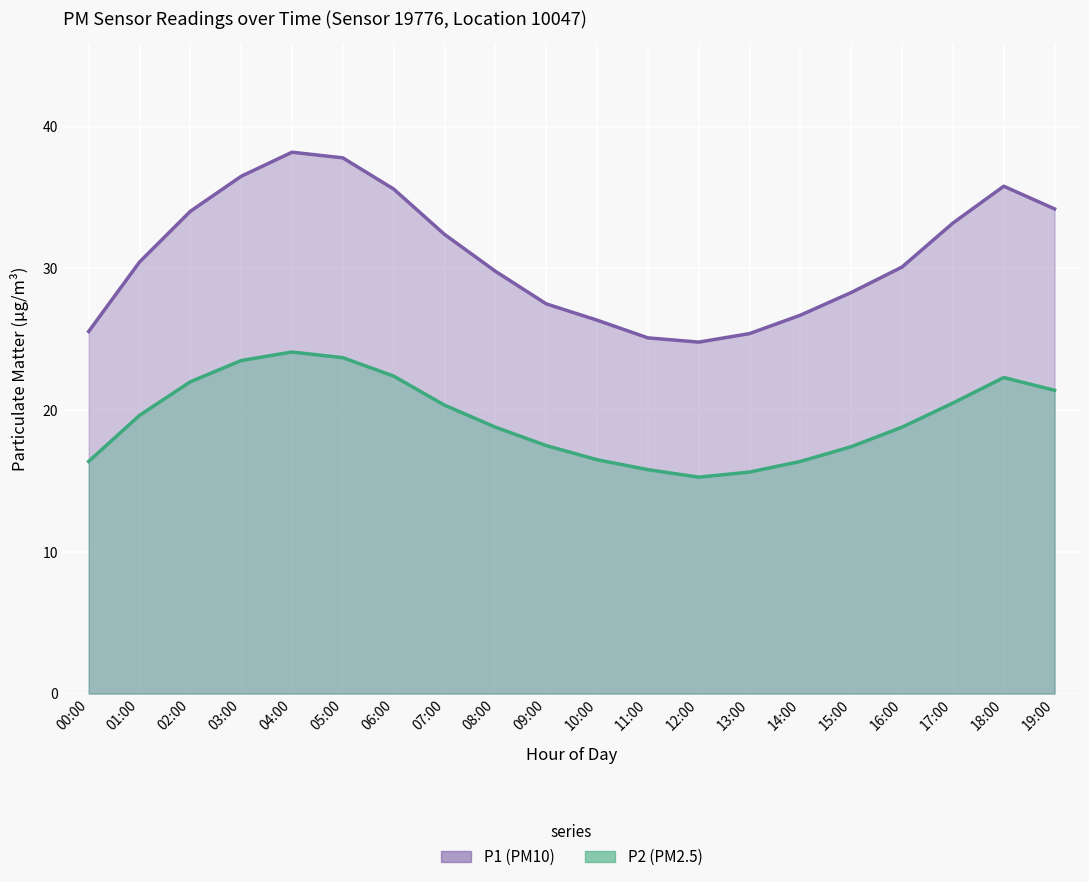

How many data points in P1 line are above 30?

11